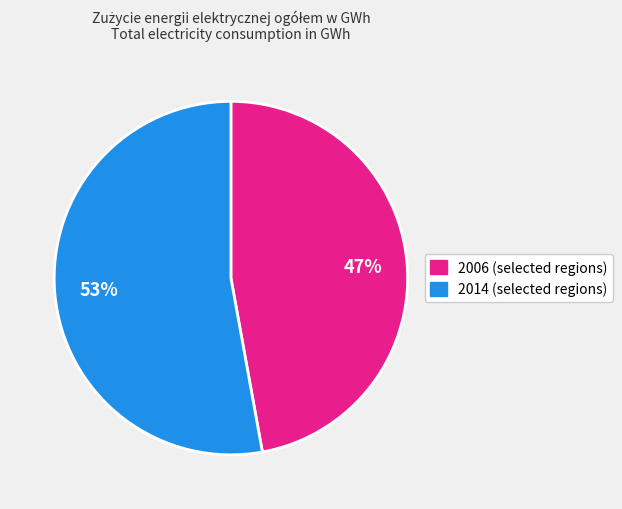

How many segments does this pie chart have?

2